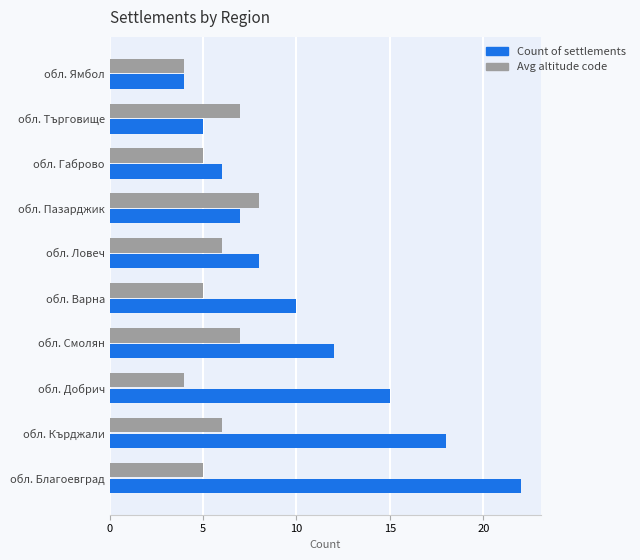

What is the total value across all series at обл. Ямбол?

8